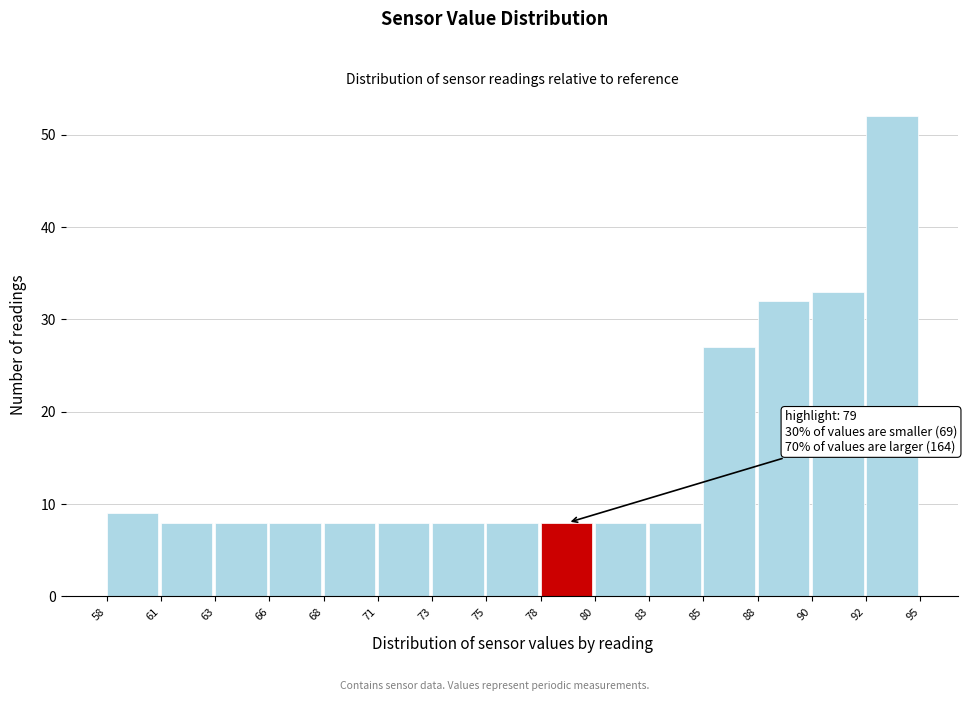

Reading left to right, list all the values displayed in this chart.

58=9	61=8	63=8	66=8	68=8	71=8	73=8	75=8	78=8	80=8	83=8	85=27	88=32	90=33	92=52